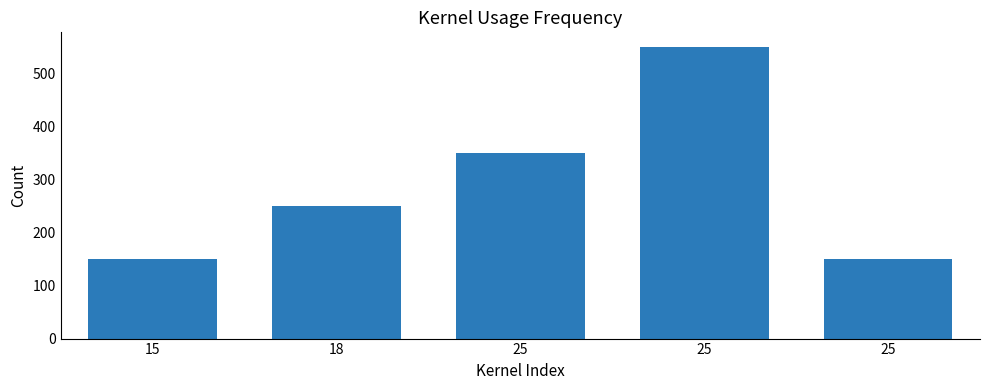

Are the bars horizontal?

No